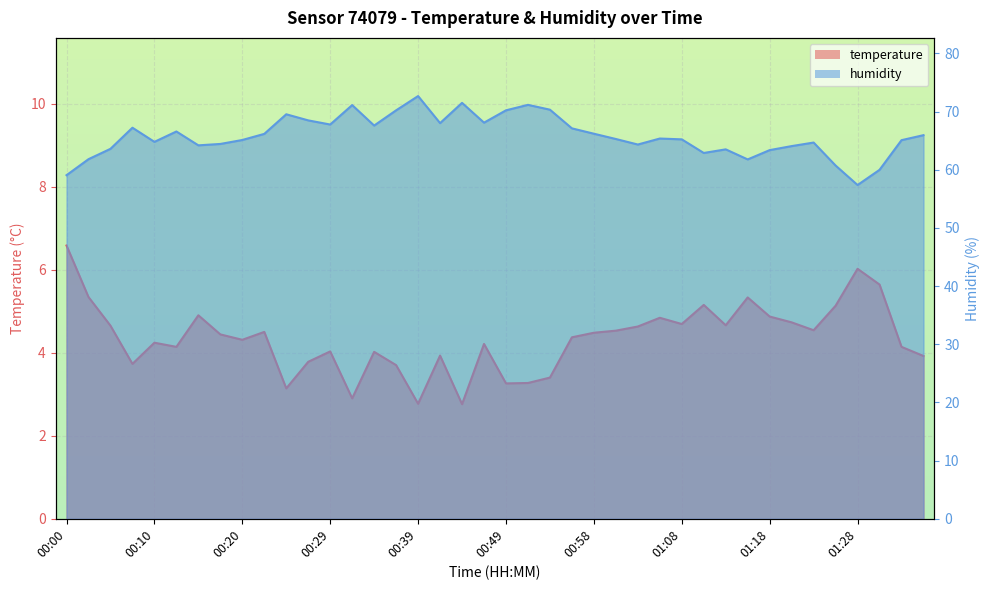

In humidity, how many points are higher than both neighbors (excluding endpoints)?

10